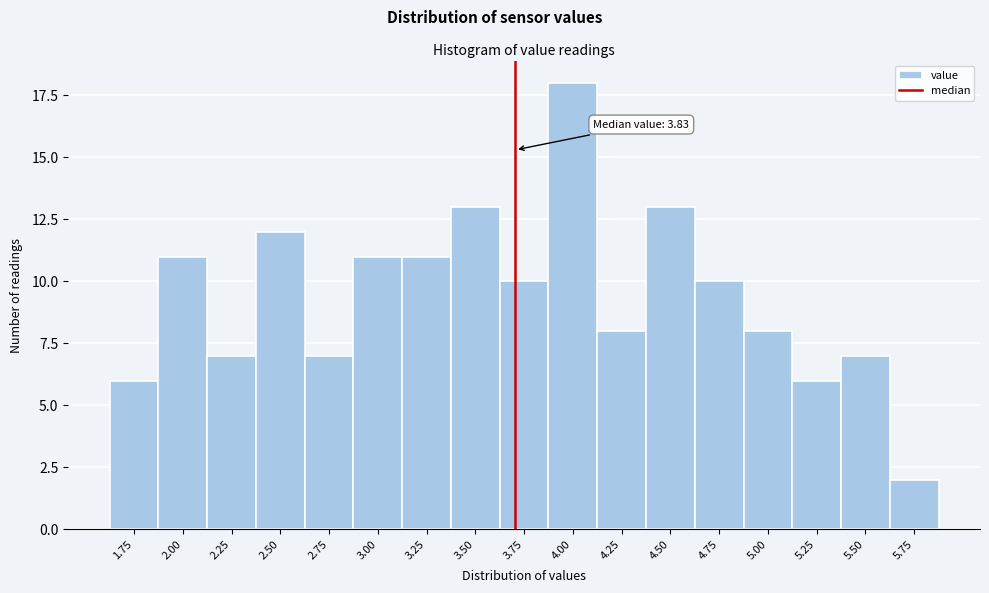

Reading left to right, list all the values displayed in this chart.

1.75=6	2.00=11	2.25=7	2.50=12	2.75=7	3.00=11	3.25=11	3.50=13	3.75=10	4.00=18	4.25=8	4.50=13	4.75=10	5.00=8	5.25=6	5.50=7	5.75=2